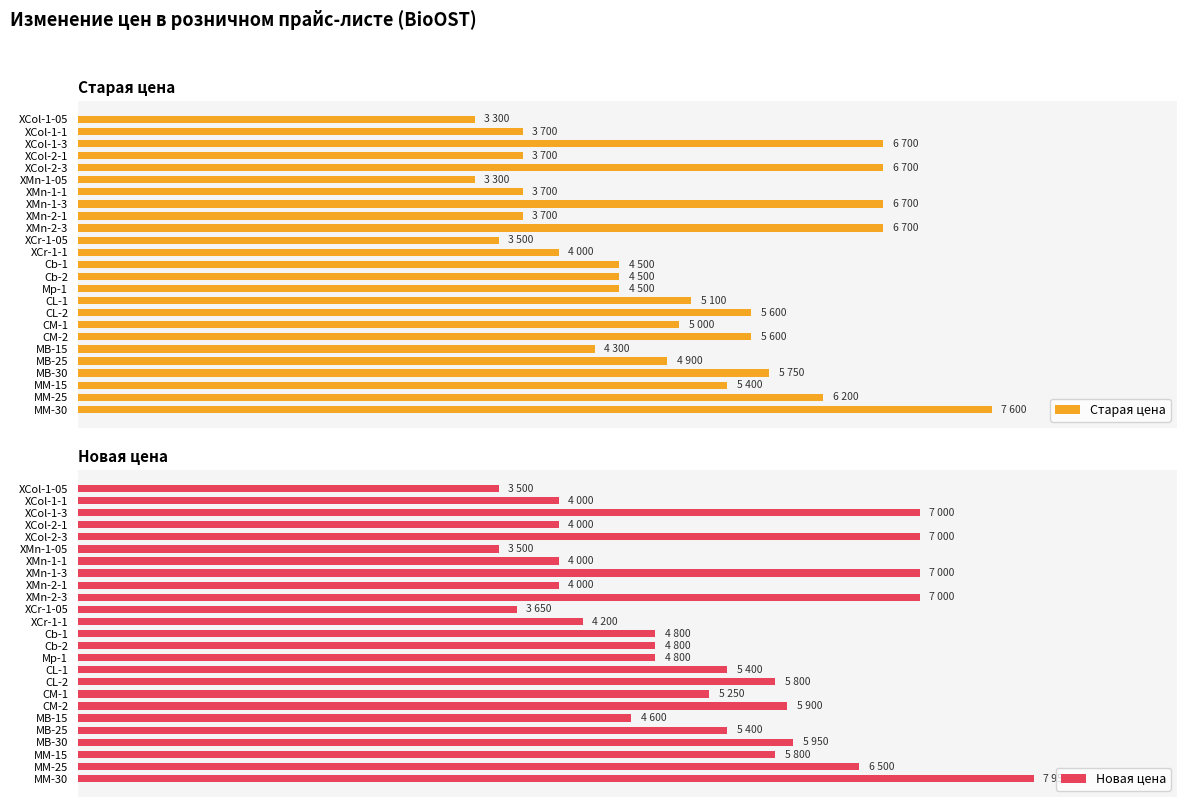

What is the spread (max minus min) of values at Сb-1?

300